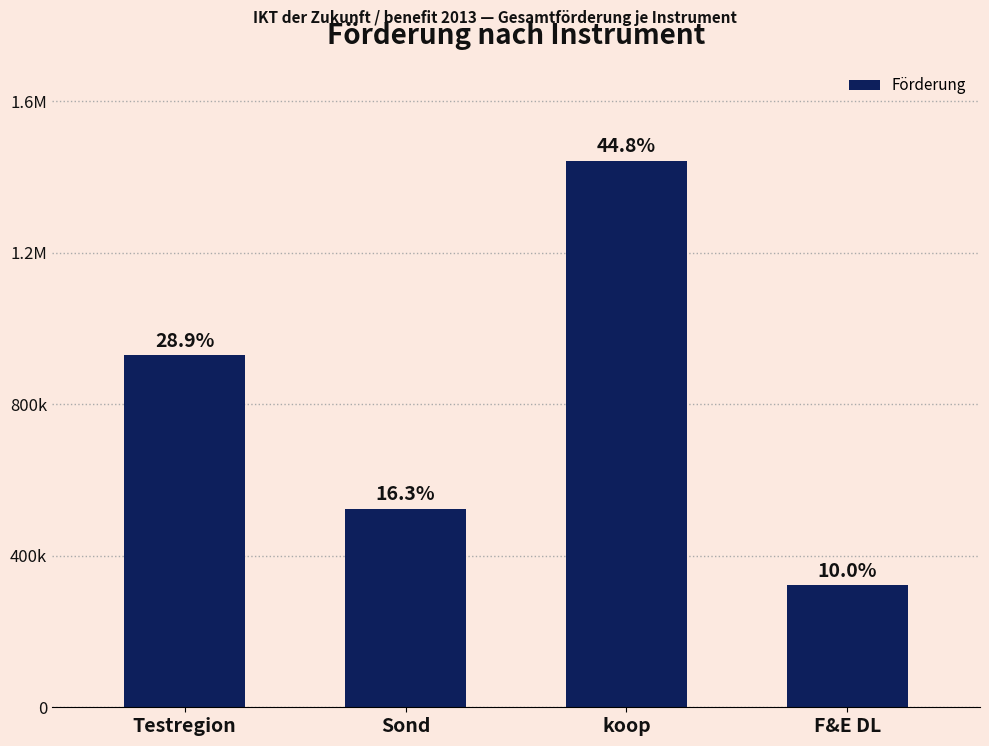

Which has a higher value, Sond or Testregion?

Testregion